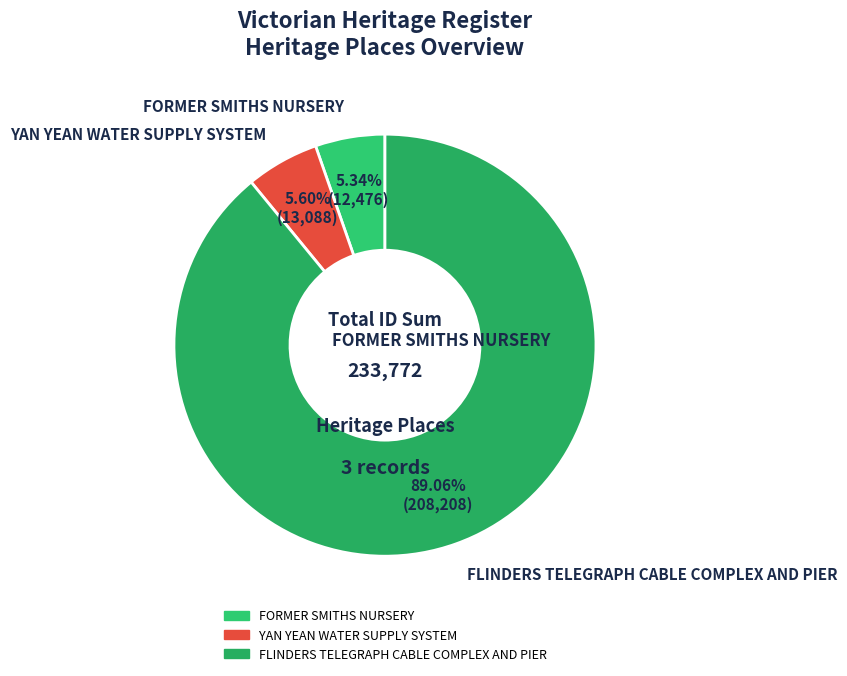

What percentage is the FORMER SMITHS NURSERY slice, to the nearest percent?

5%